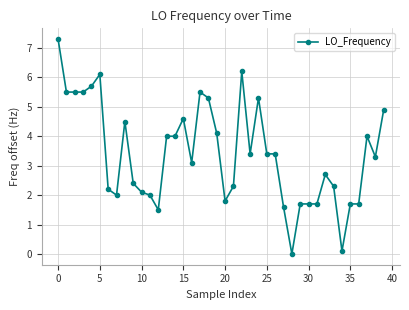

What is the value of the 10th point from the left?

2.4